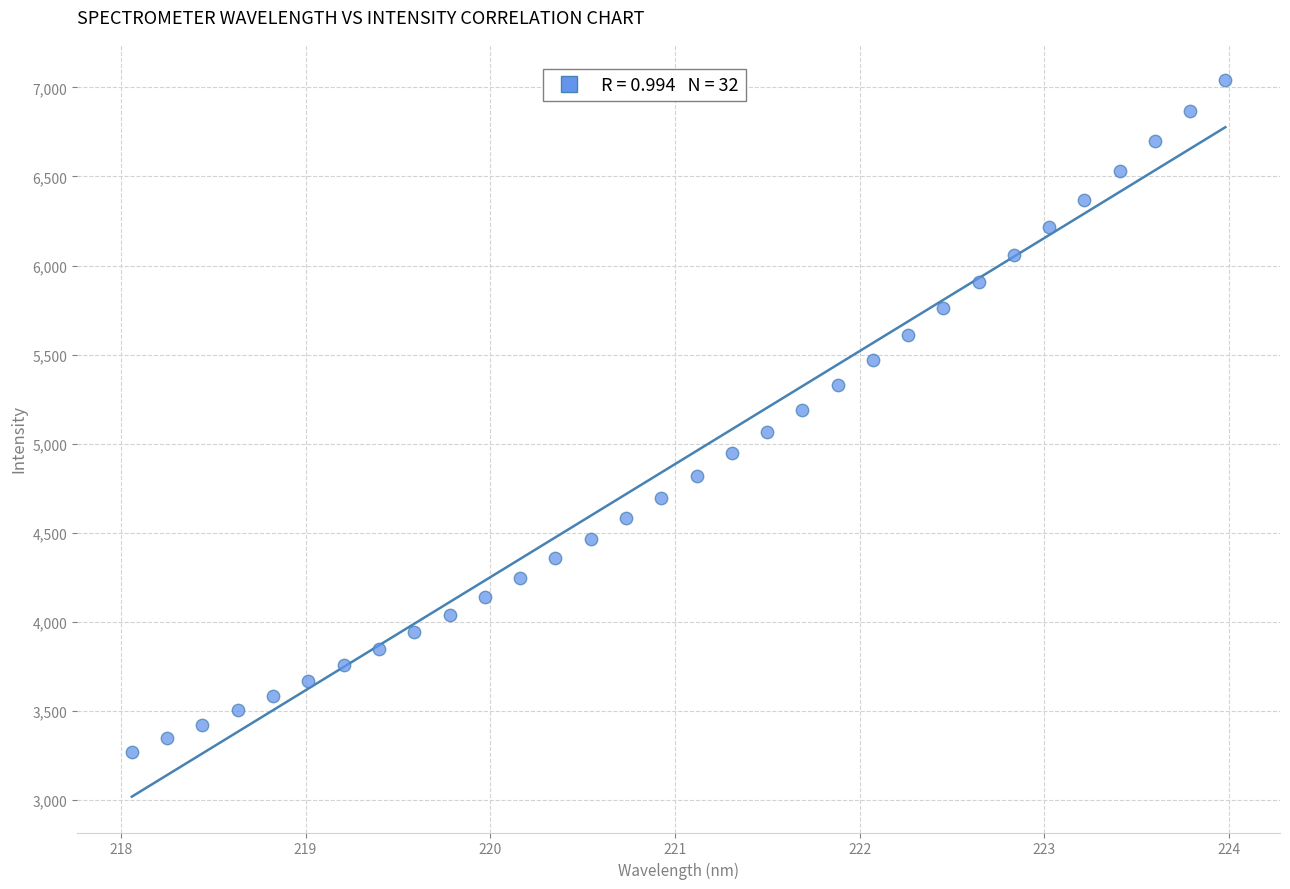

What is the range of Y values (max minus min)?

3771.7